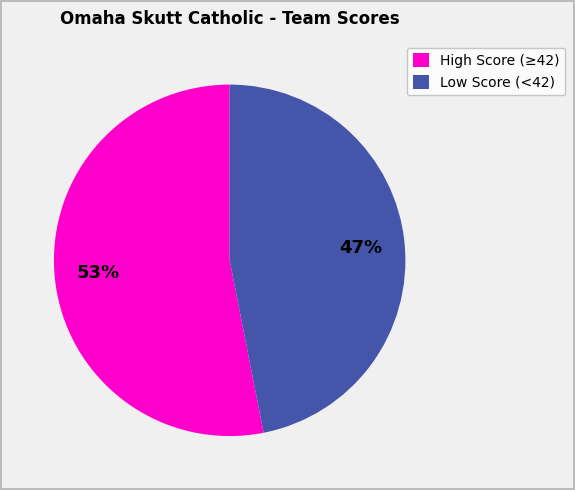

Do High Score (≥42) and Low Score (<42) together represent more than half of the pie?

Yes